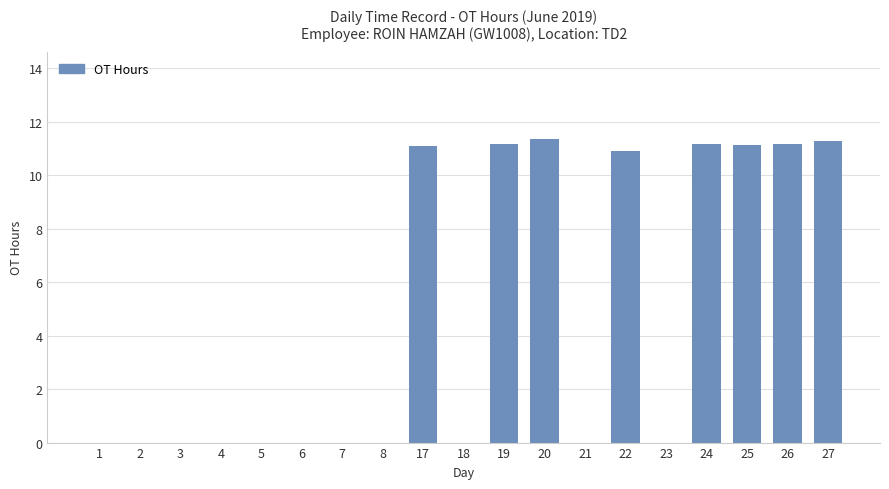

The chart shows a value of 0.0 at 4. True or false?

True